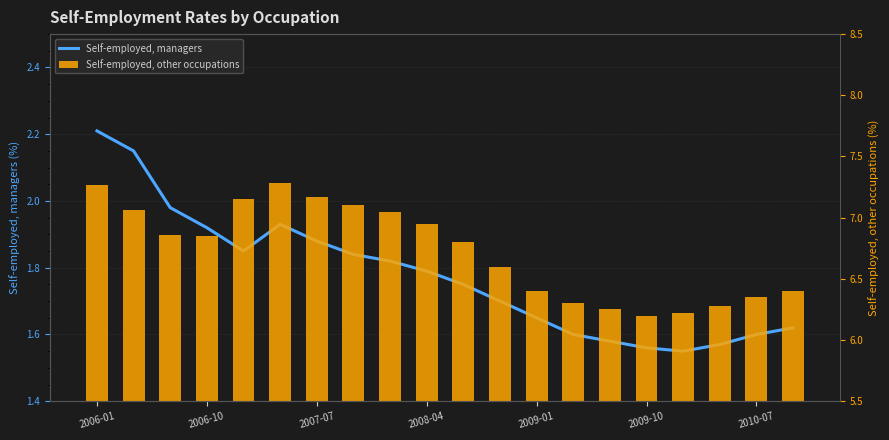

What is the maximum value for Self-employed, other occupations?

7.3